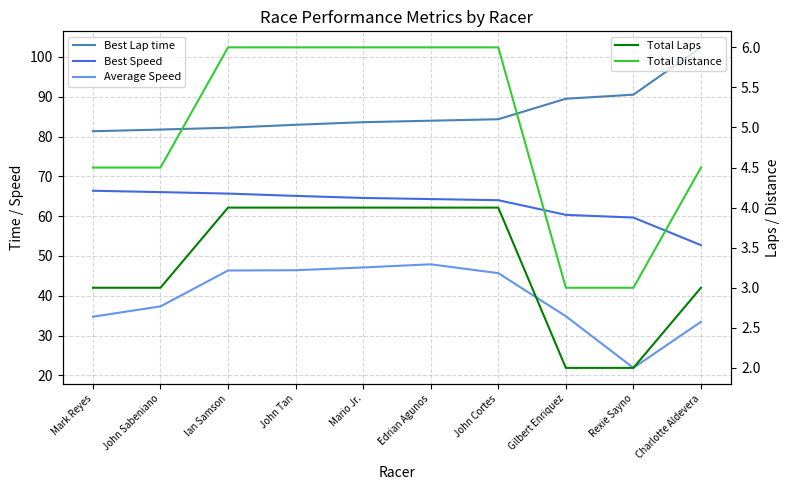

At which label is Average Speed closest to 34?

Charlotte Aldevera